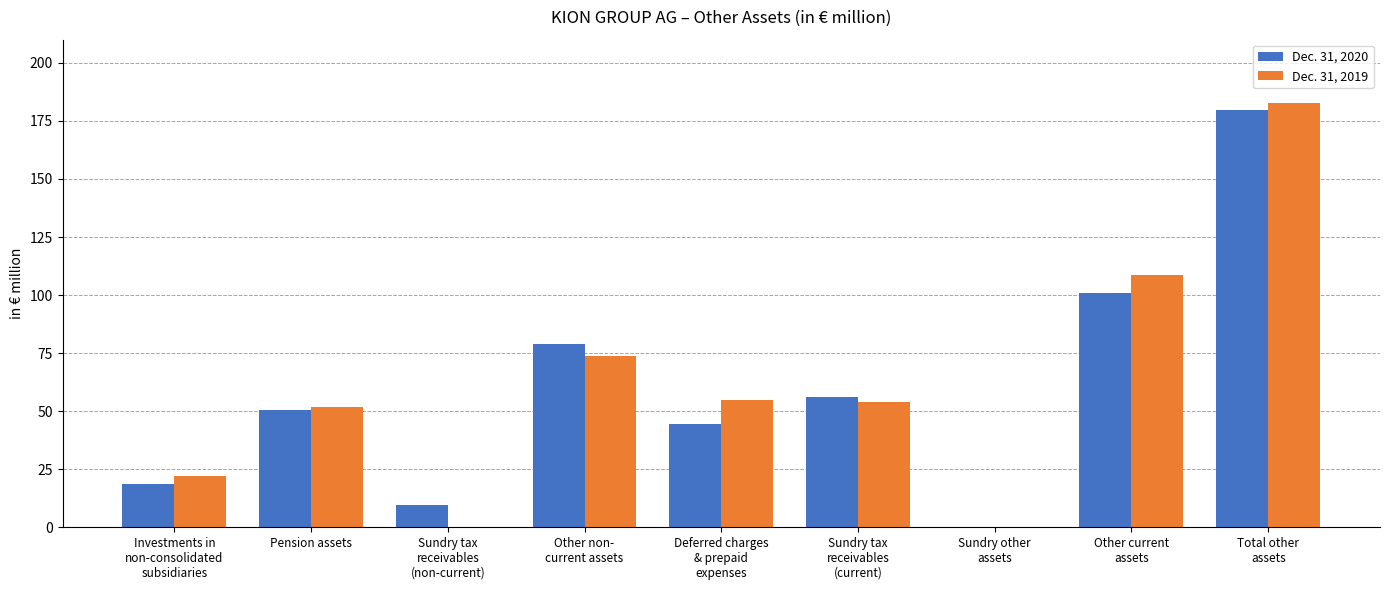

How many data points in Dec. 31, 2020 are above 50?

5